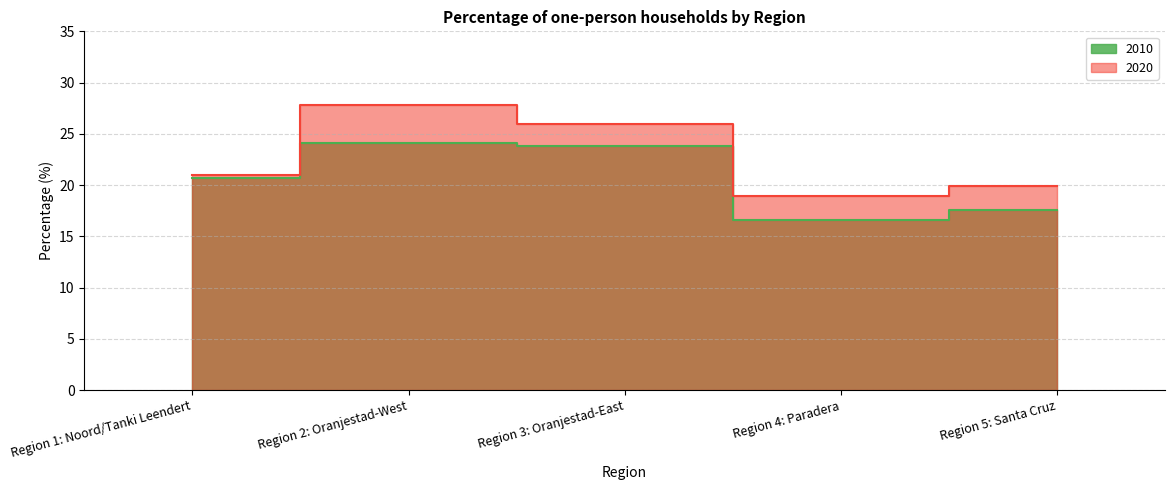

Reading left to right, what are all the values shown in this chart?

2010: 20.7	24.1	23.8	16.6	17.6
2020: 21.0	27.8	26.0	18.9	19.9